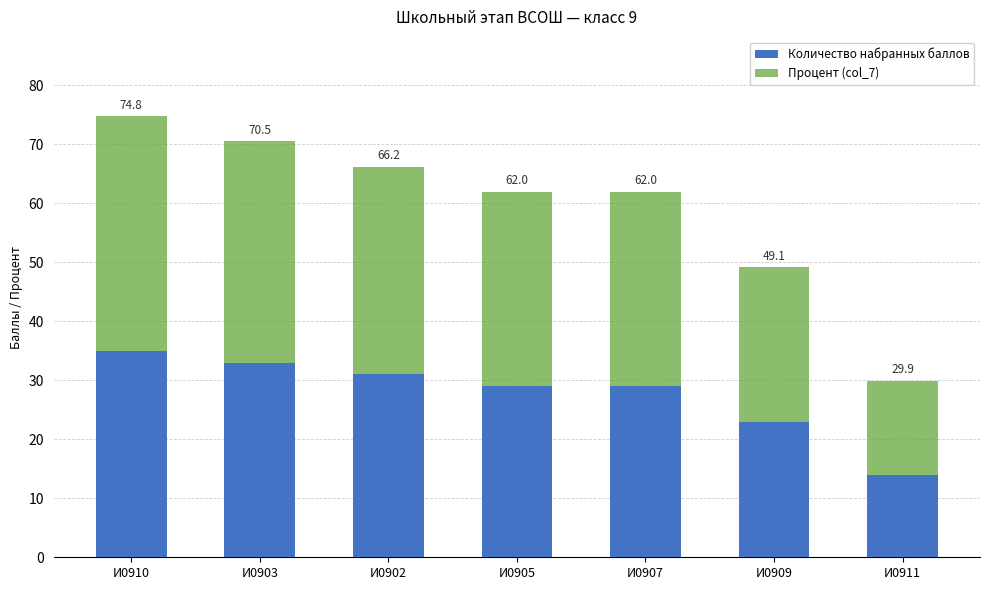

What are all the series names shown in the legend?

Количество набранных баллов, Процент (col_7)